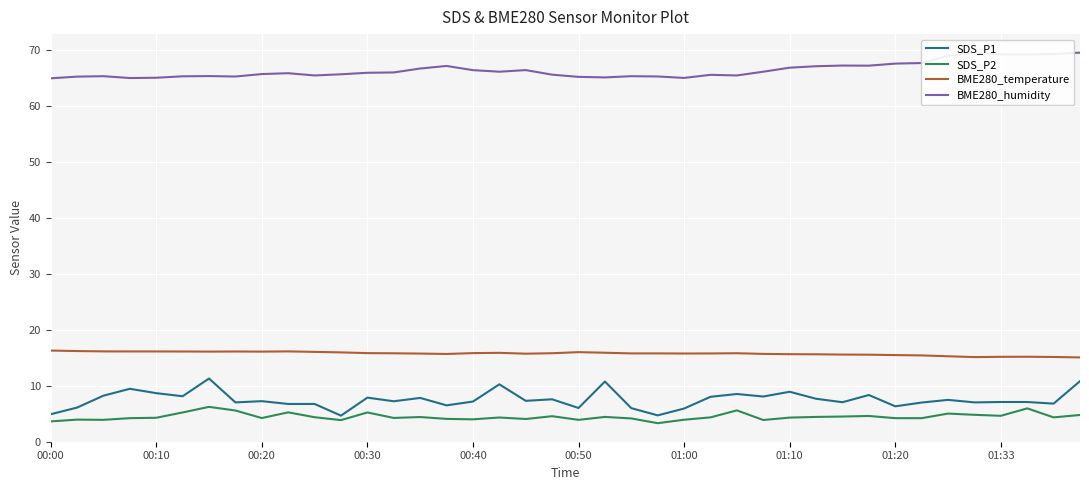

List the series in order of their peak value, highest first.

BME280_humidity, BME280_temperature, SDS_P1, SDS_P2